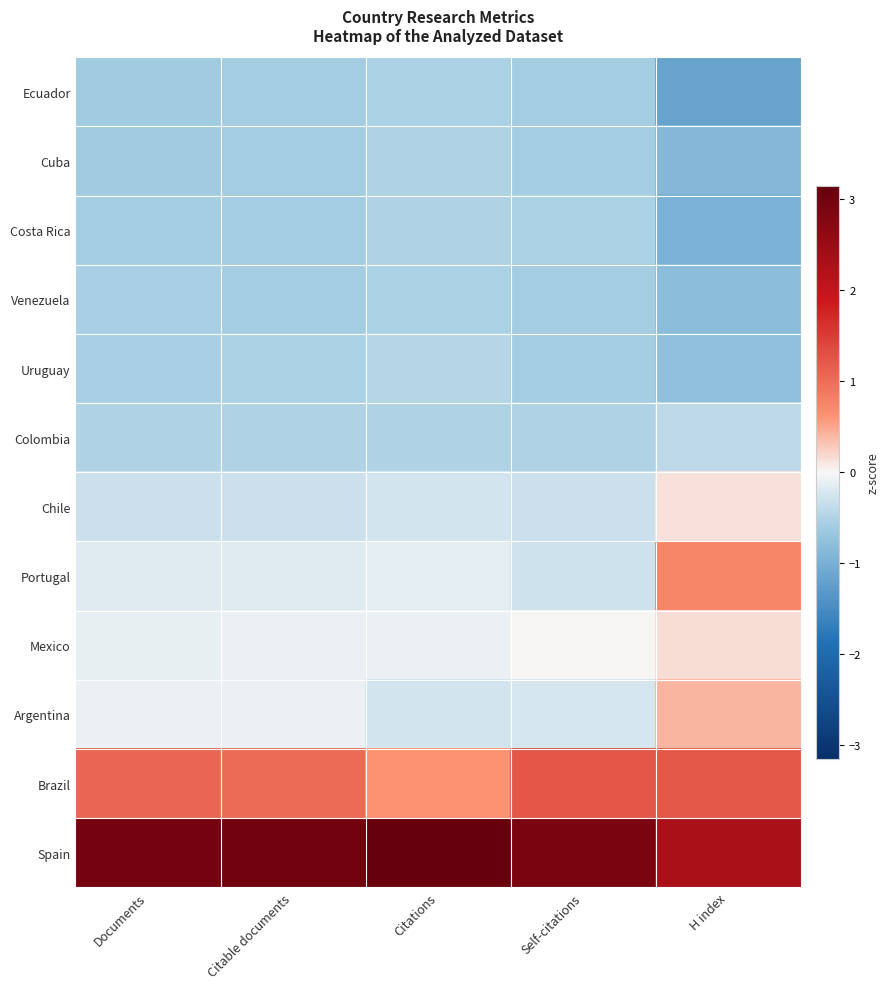

Rank the series by their maximum value, from highest to lowest.

Spain, Brazil, Portugal, Argentina, Mexico, Chile, Colombia, Uruguay, Costa Rica, Cuba, Venezuela, Ecuador